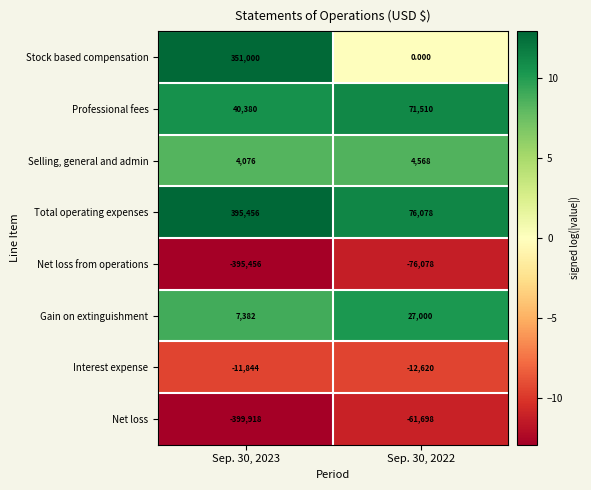

At Sep. 30, 2023, list the series in order from largest to smallest.

Total operating expenses, Stock based compensation, Professional fees, Gain on extinguishment, Selling, general and admin, Interest expense, Net loss from operations, Net loss